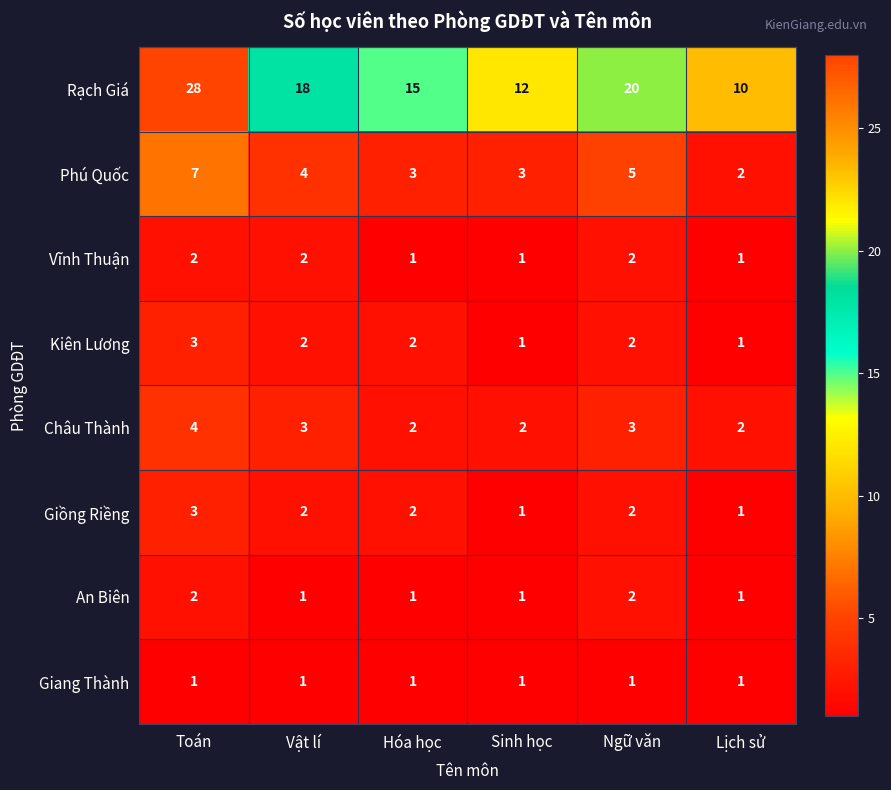

Which series has the largest total across all categories?

Rạch Giá